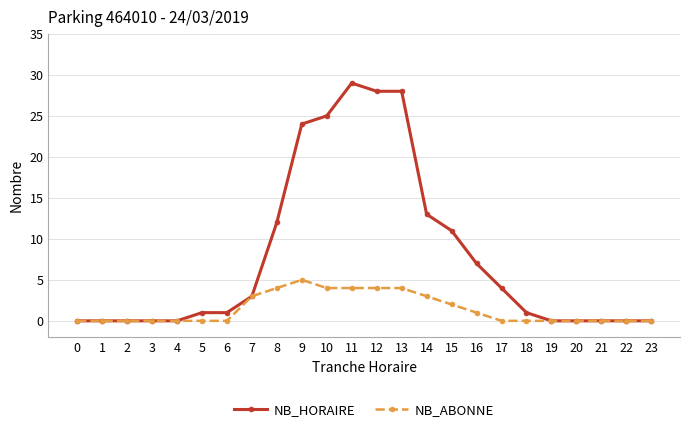

Which series has the largest total across all categories?

NB_HORAIRE